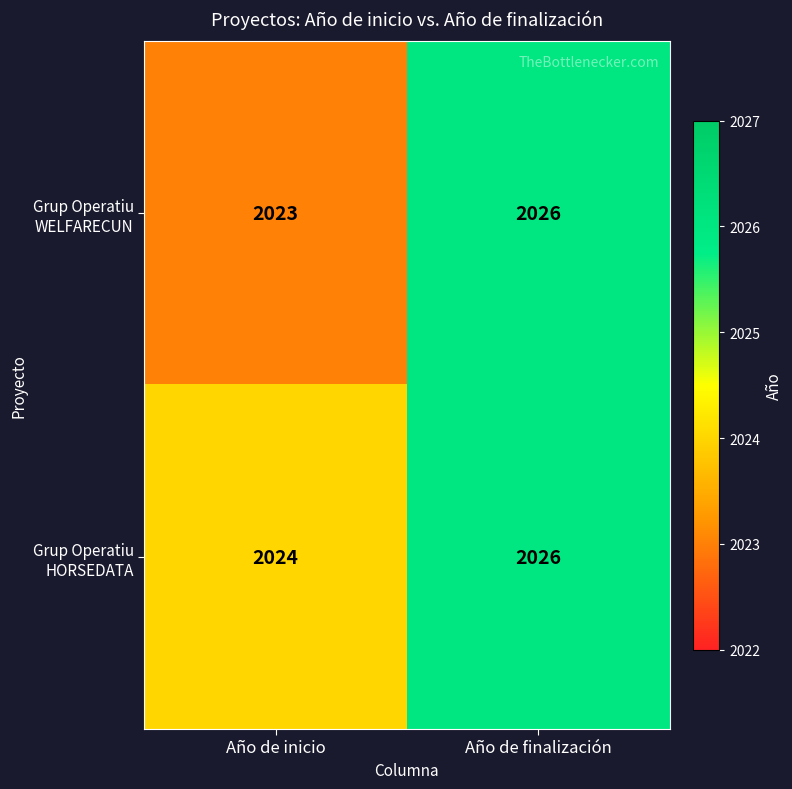

What is the difference between the maximum and minimum values in the Grup Operatiu WELFARECUN series?

3